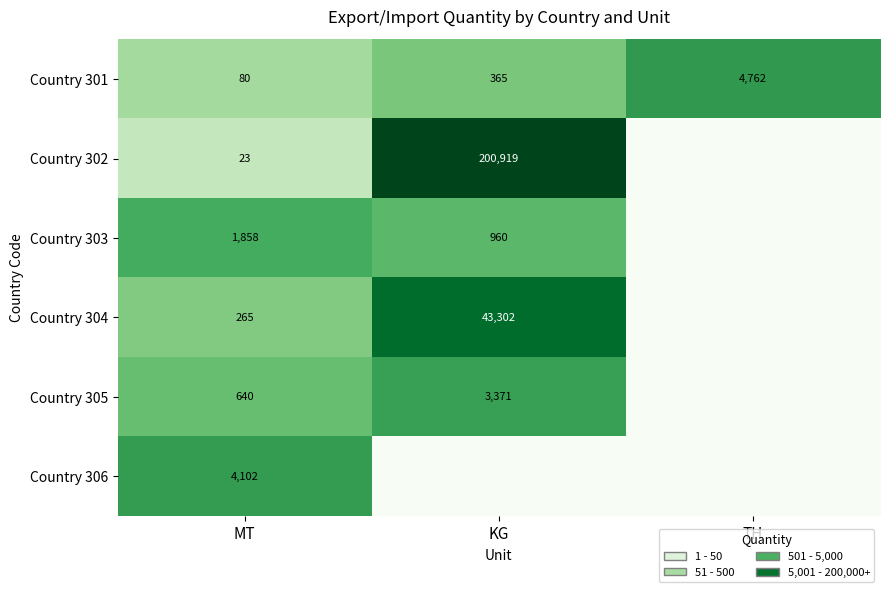

What is the sum of the Country 305 values at KG and MT?

4011